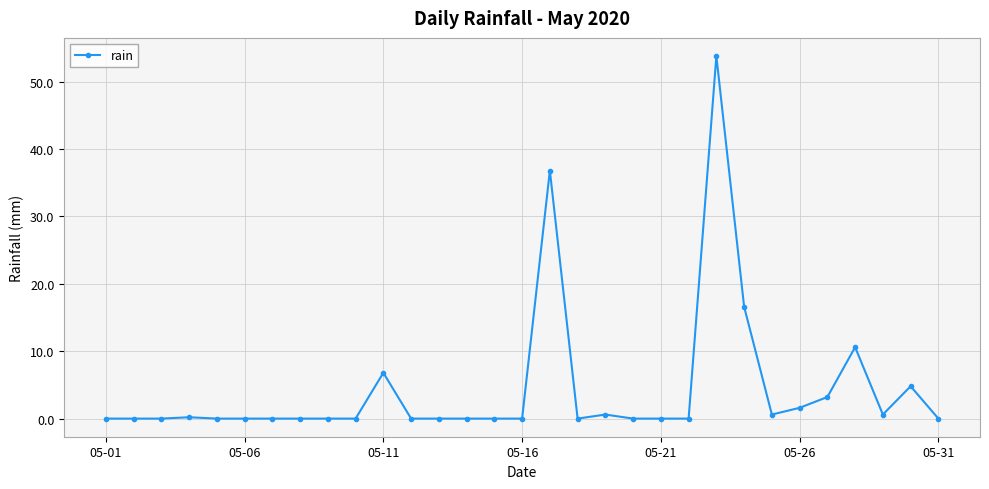

What is the value of the 11th point from the left?

6.8